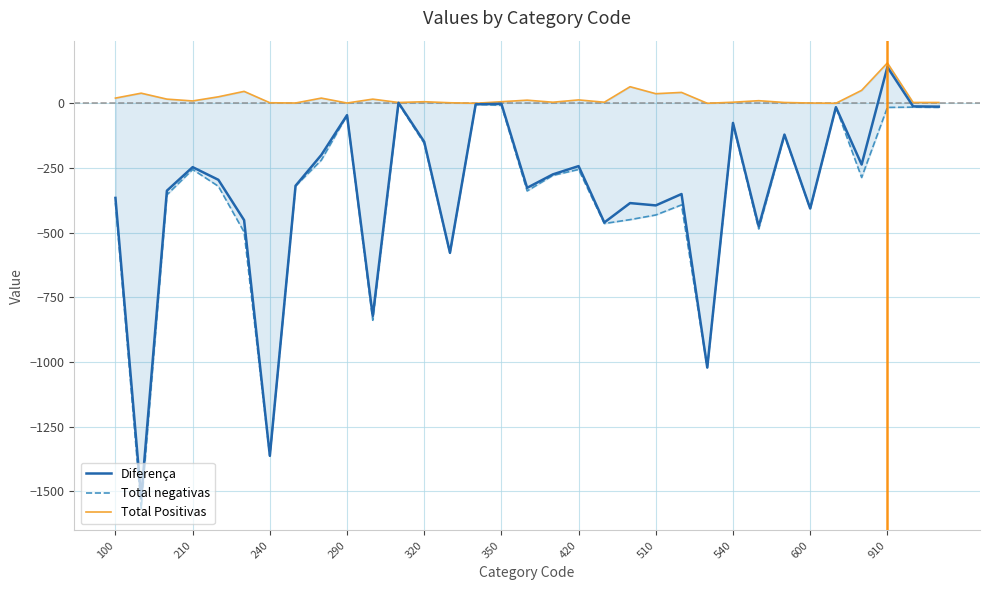

What position from the left is 28?

29